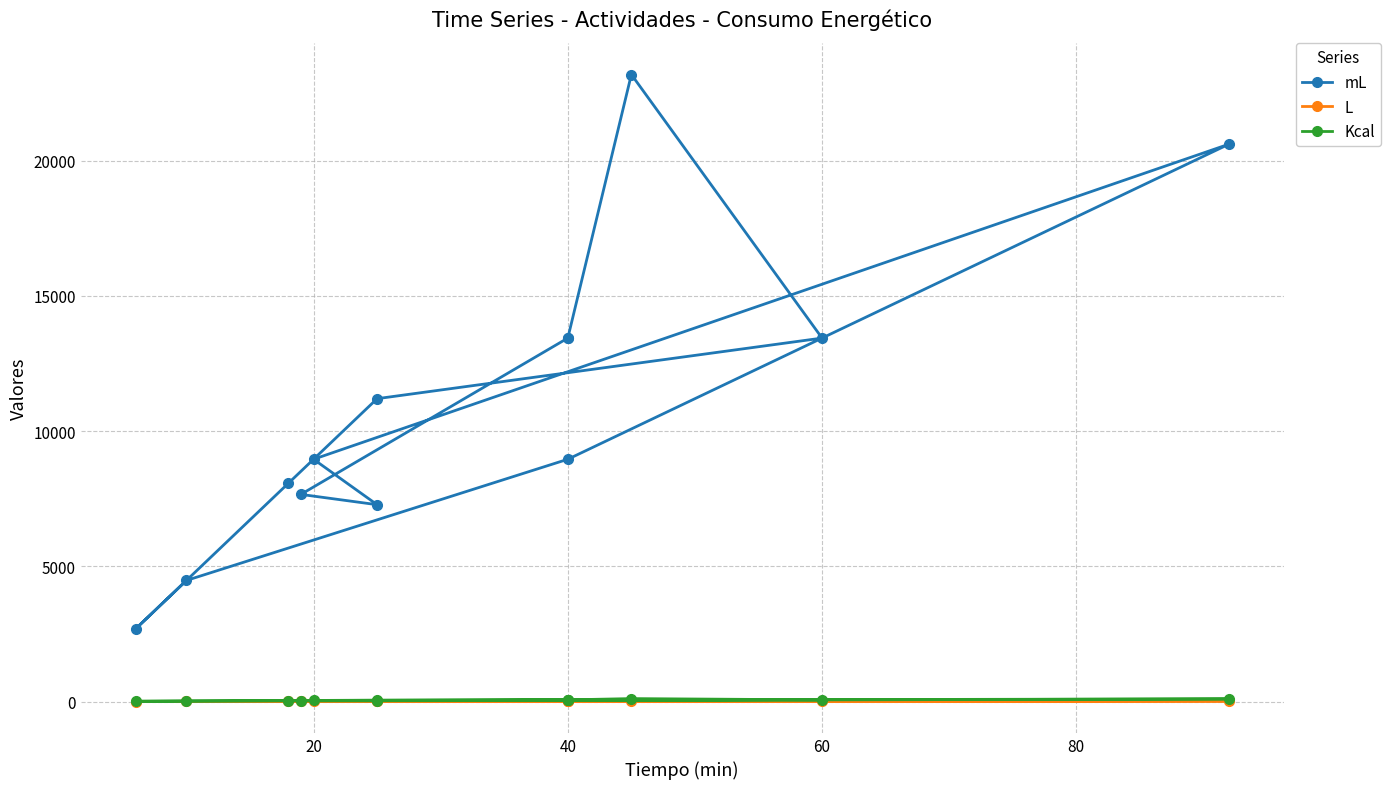

Does the chart display data point markers on the line(s)?

Yes